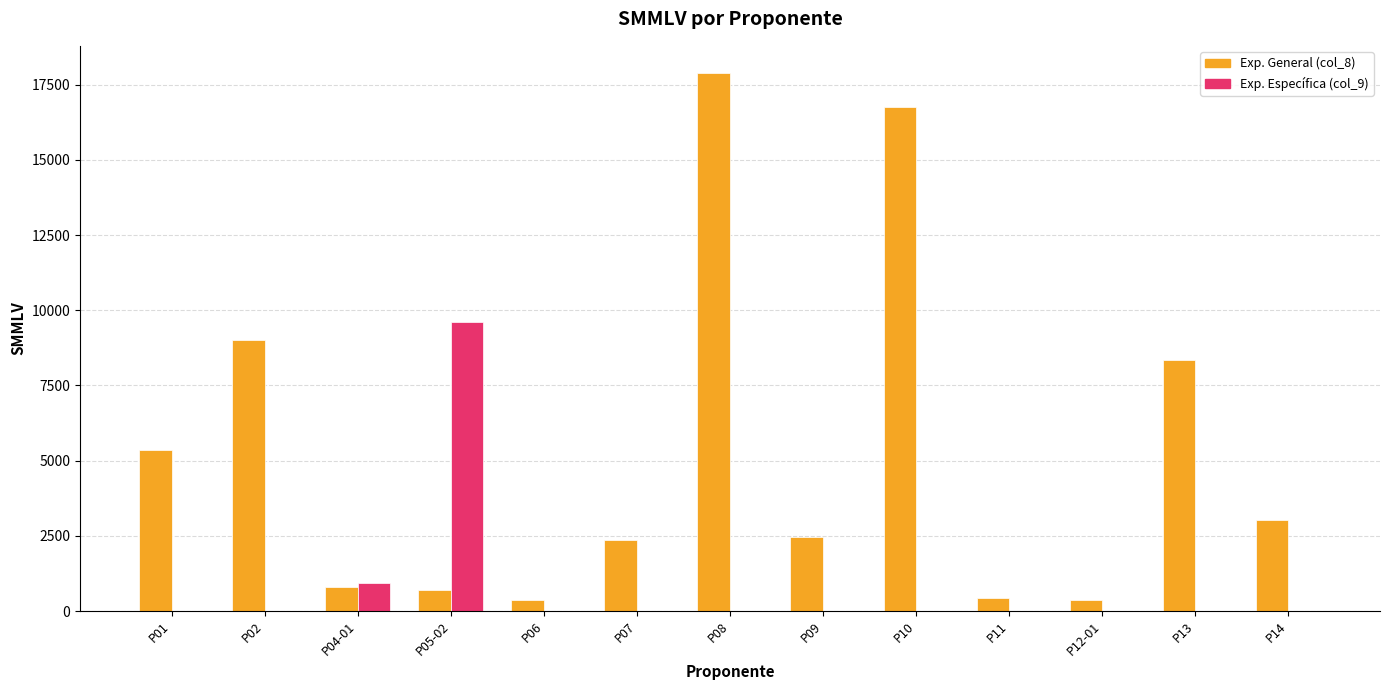

What is the total value across all series at P07?

2347.2